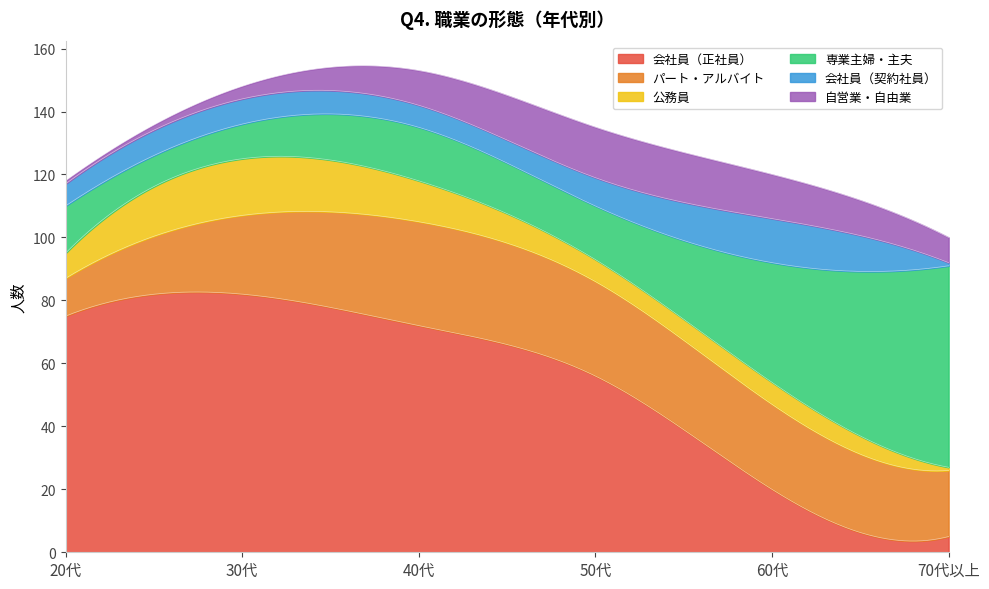

What is the highest value of the 会社員（正社員） series?

82.7